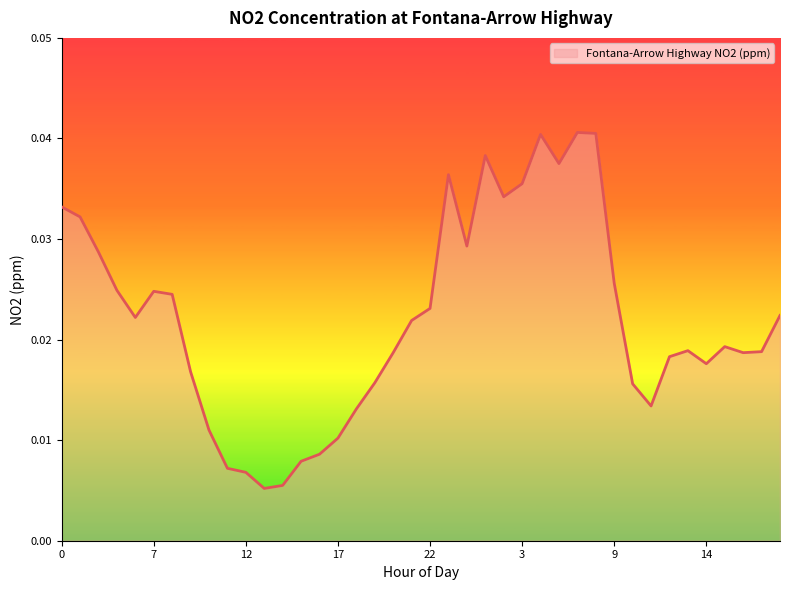

How many values are between 0 and 1?

40